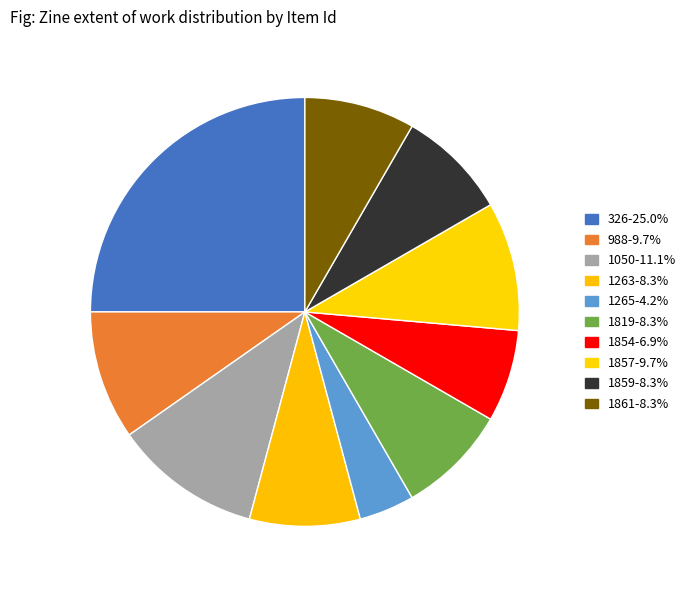

Does 1854 account for over 50% of the chart?

No